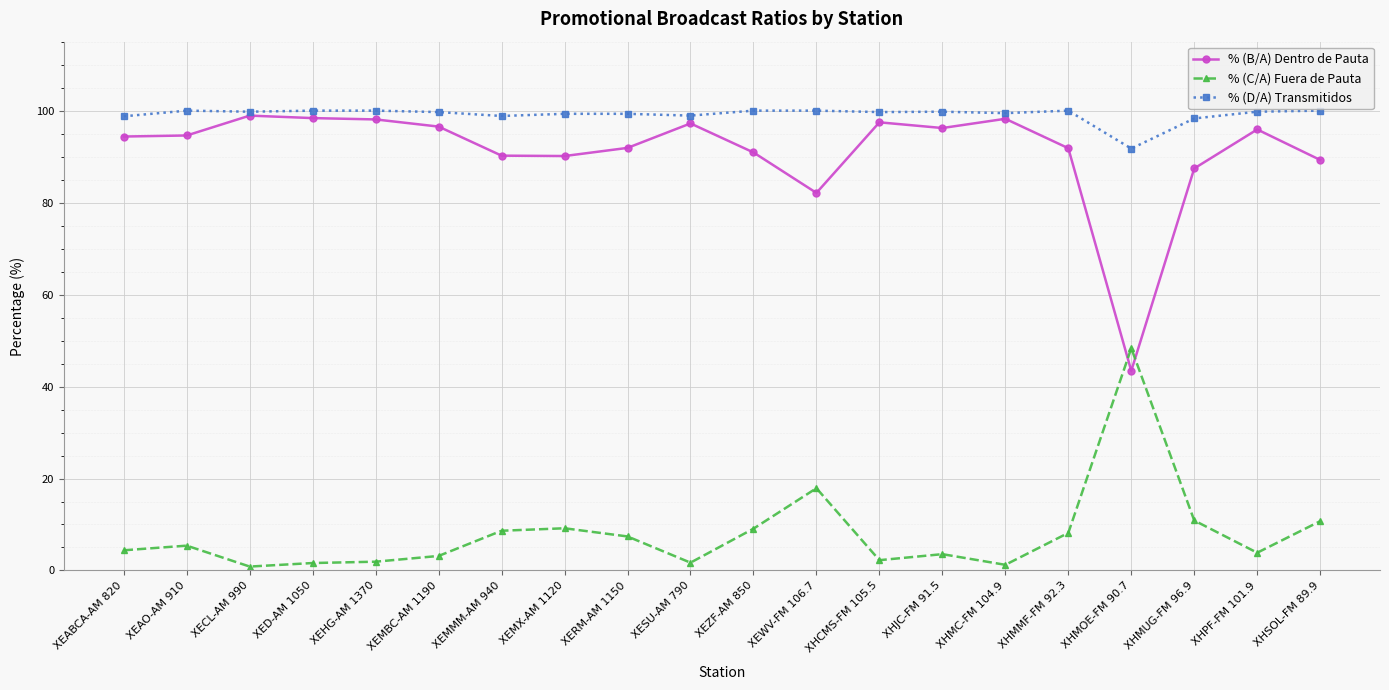

What is the maximum value for % (D/A) Transmitidos?

100.0